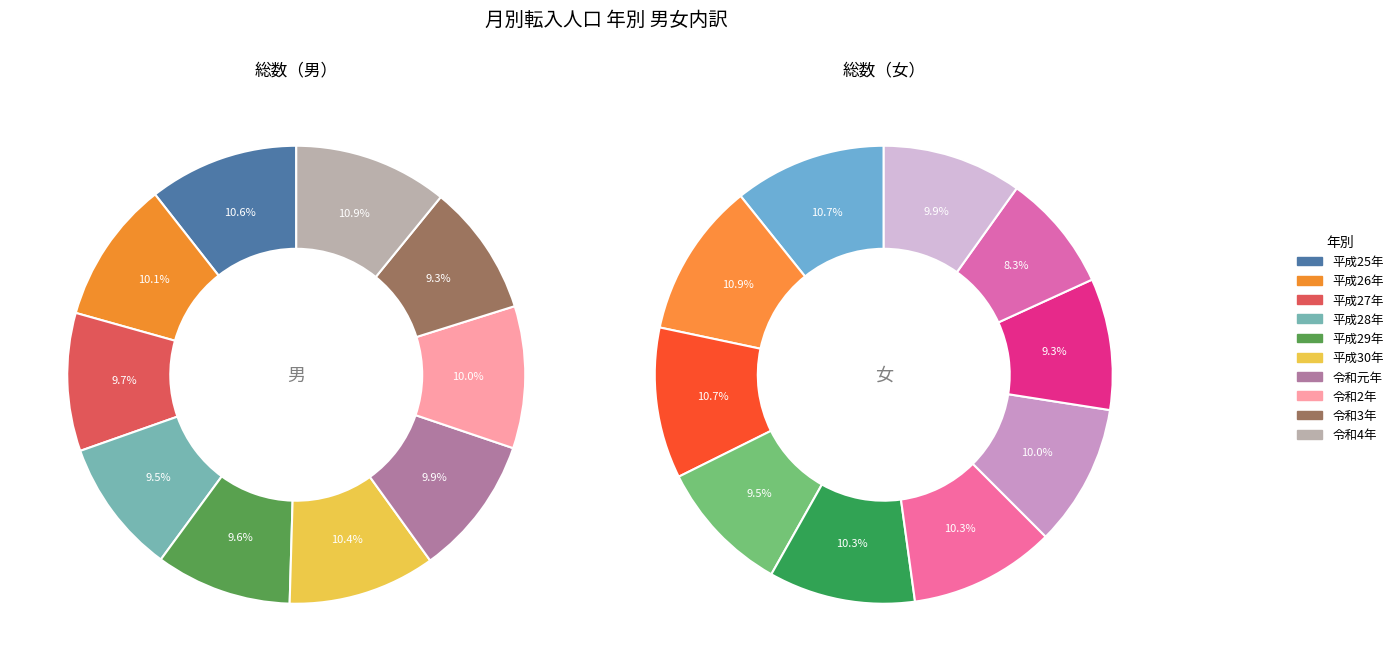

What is the smallest slice in the pie chart?

令和3年